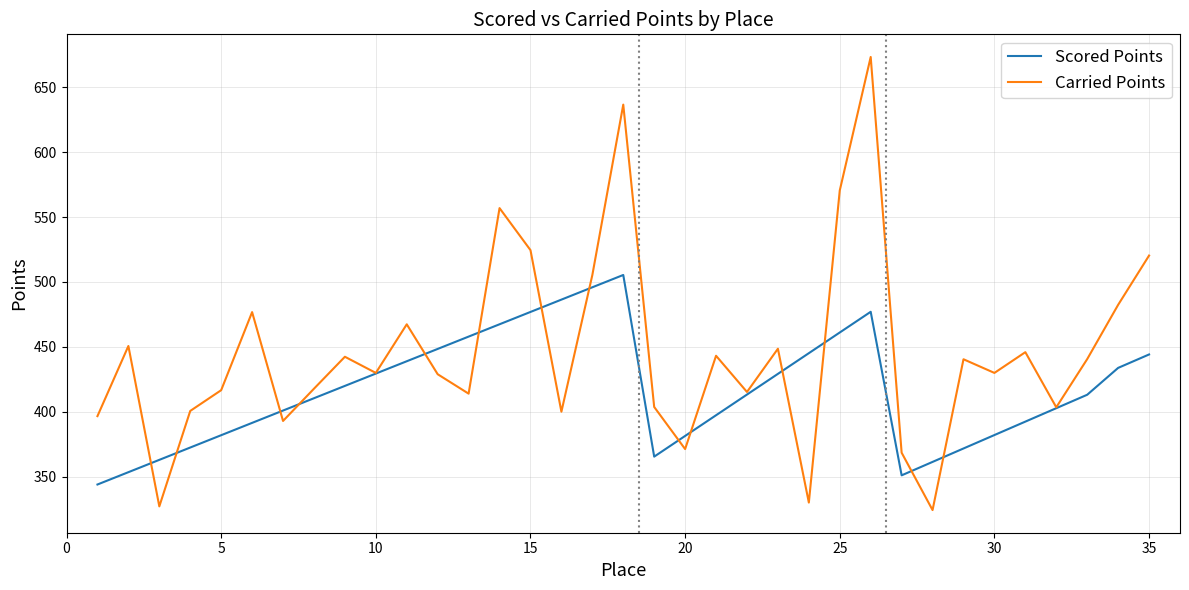

How many values in the Scored Points series are below 413?

17